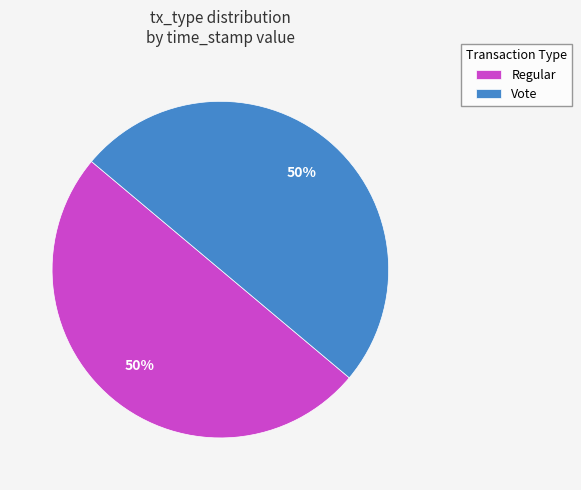

Is the sum of Vote and Regular greater than half?

Yes